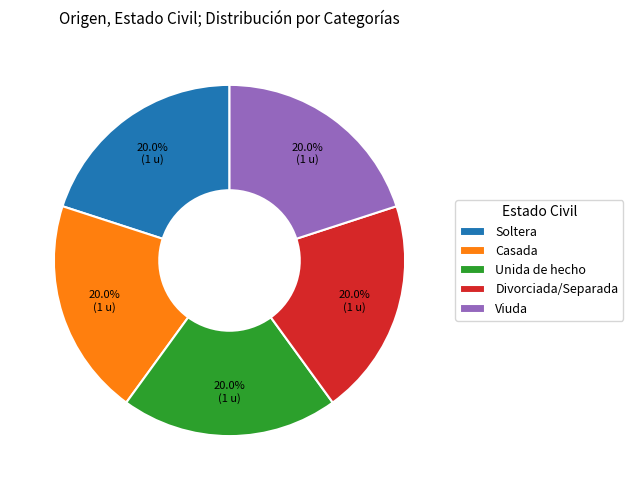

What percentage do Casada and Viuda together represent?

40.0%